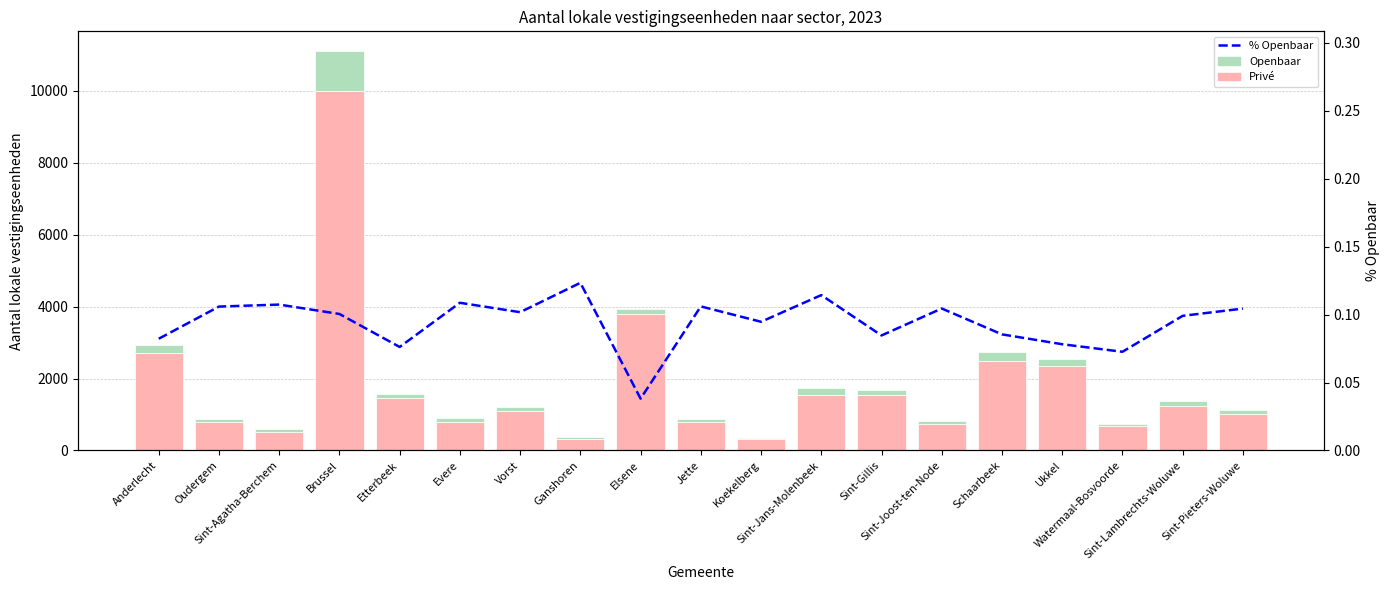

Reading left to right, extract all data points from this chart.

Privé: Anderlecht=2702.0	Oudergem=794.0	Sint-Agatha-Berchem=524.0	Brussel=9989.0	Etterbeek=1456.0	Evere=804.0	Vorst=1095.0	Ganshoren=327.0	Elsene=3783.0	Jette=793.0	Koekelberg=306.0	Sint-Jans-Molenbeek=1542.0	Sint-Gillis=1547.0	Sint-Joost-ten-Node=746.0	Schaarbeek=2495.0	Ukkel=2347.0	Watermaal-Bosvoorde=677.0	Sint-Lambrechts-Woluwe=1228.0	Sint-Pieters-Woluwe=1004.0
Openbaar: Anderlecht=242.0	Oudergem=94.0	Sint-Agatha-Berchem=63.0	Brussel=1115.0	Etterbeek=120.0	Evere=98.0	Vorst=124.0	Ganshoren=46.0	Elsene=150.0	Jette=94.0	Koekelberg=32.0	Sint-Jans-Molenbeek=199.0	Sint-Gillis=143.0	Sint-Joost-ten-Node=87.0	Schaarbeek=233.0	Ukkel=199.0	Watermaal-Bosvoorde=53.0	Sint-Lambrechts-Woluwe=135.0	Sint-Pieters-Woluwe=117.0
% Openbaar: Anderlecht=0.1	Oudergem=0.1	Sint-Agatha-Berchem=0.1	Brussel=0.1	Etterbeek=0.1	Evere=0.1	Vorst=0.1	Ganshoren=0.1	Elsene=0.0	Jette=0.1	Koekelberg=0.1	Sint-Jans-Molenbeek=0.1	Sint-Gillis=0.1	Sint-Joost-ten-Node=0.1	Schaarbeek=0.1	Ukkel=0.1	Watermaal-Bosvoorde=0.1	Sint-Lambrechts-Woluwe=0.1	Sint-Pieters-Woluwe=0.1